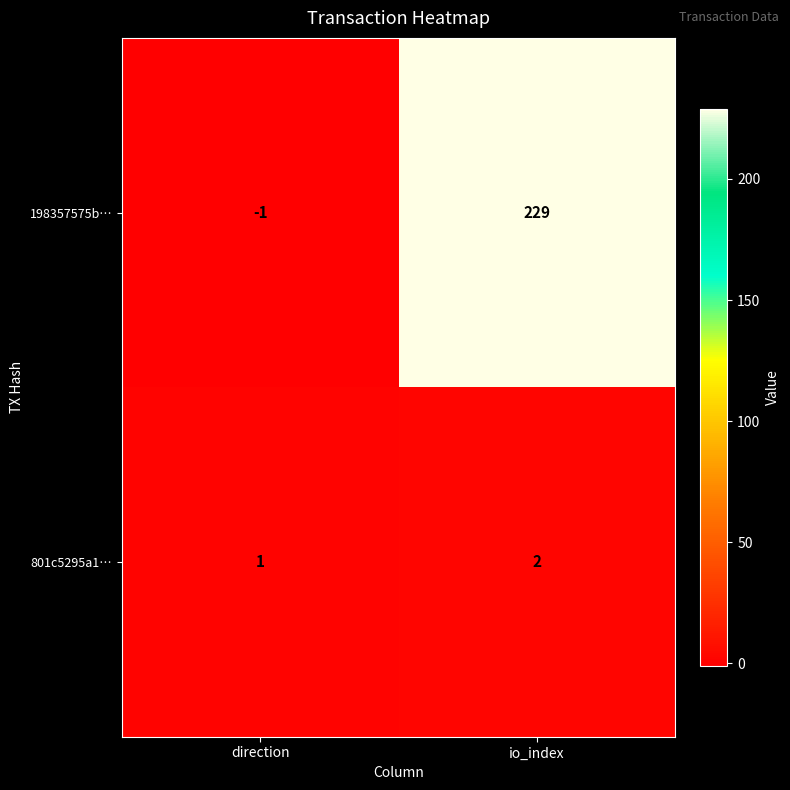

Which category has the lowest value across all series?

direction